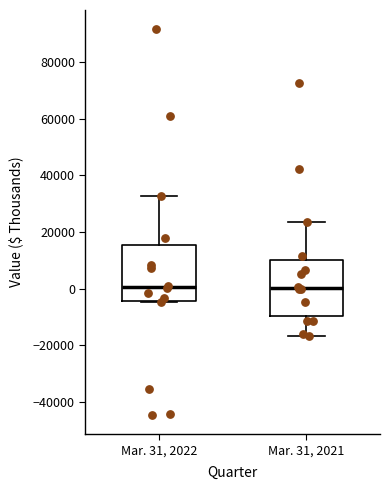

Reading left to right, read every box against the y-axis: the position of its median line, the range the box covers, and the ends of its whiskers. The values are not printed on the chart, so give them approximately, as read against the axis.

Mar. 31, 2022: median 0, box -4000 to 16000, whiskers -4000 to 32000
Mar. 31, 2021: median 0, box -10000 to 10000, whiskers -16000 to 24000